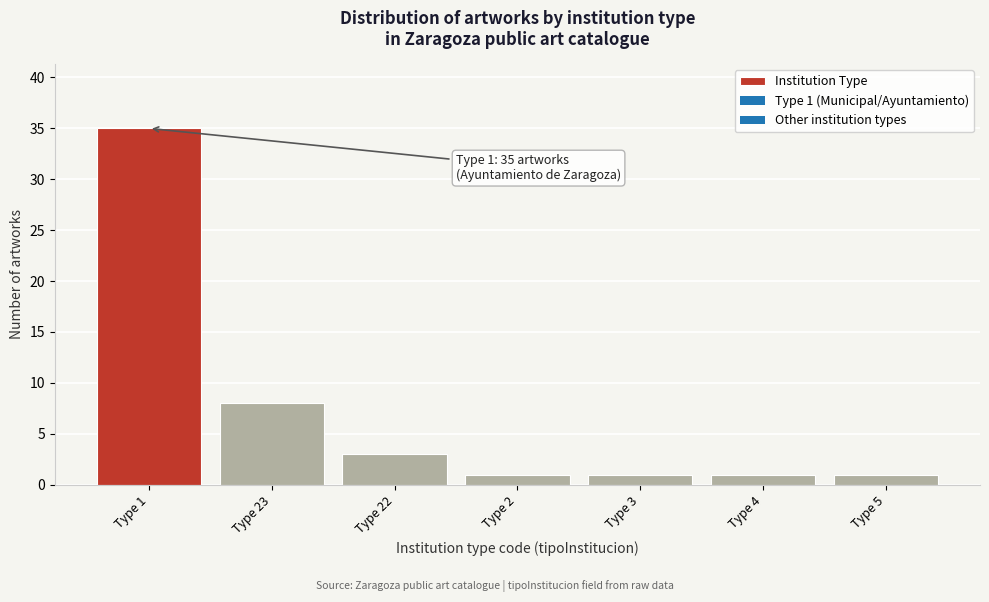

Reading left to right, list all the values displayed in this chart.

35	8	3	1	1	1	1